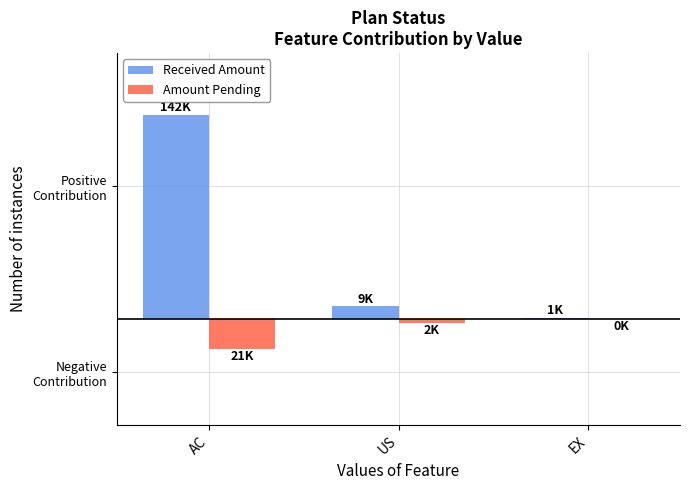

What is the label of the 1st bar from the left?

AC